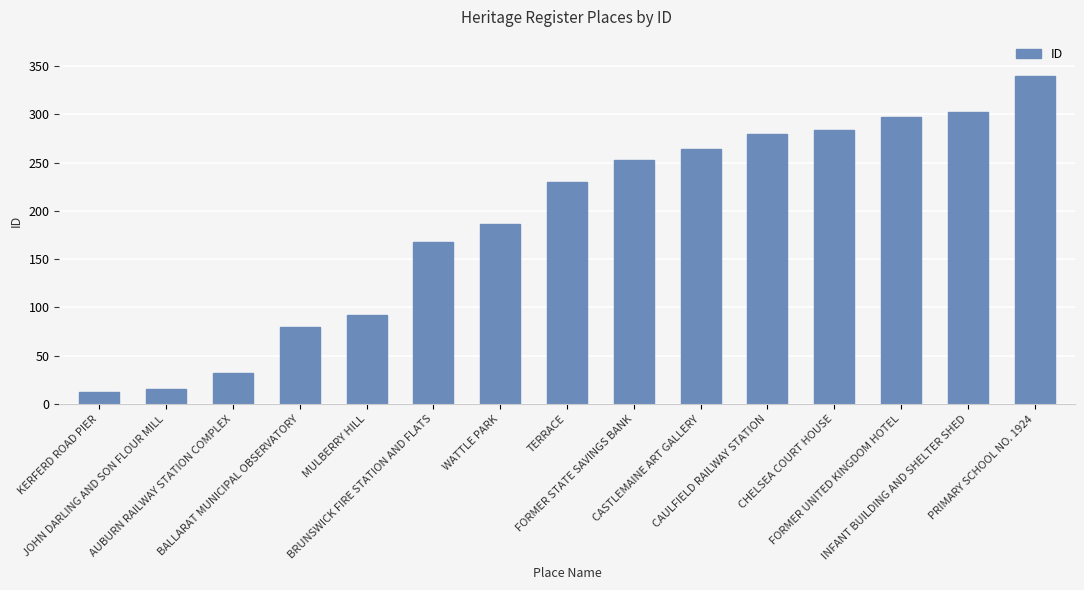

Is it true that the value at CHELSEA COURT HOUSE is 414?

False